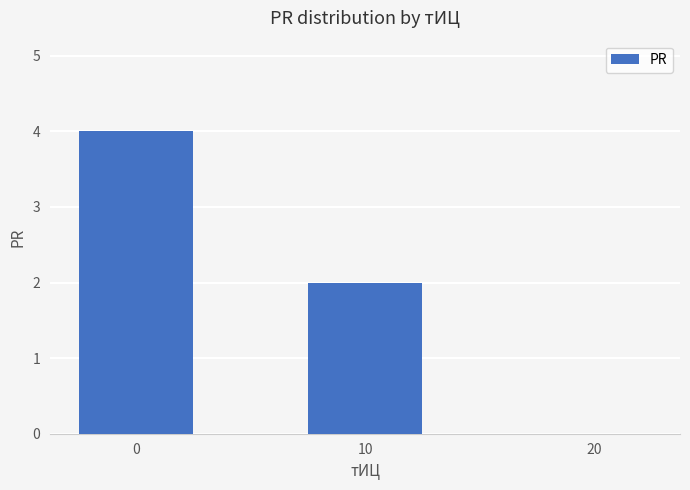

Reading left to right, extract all data points from this chart.

0=4	10=2	20=0